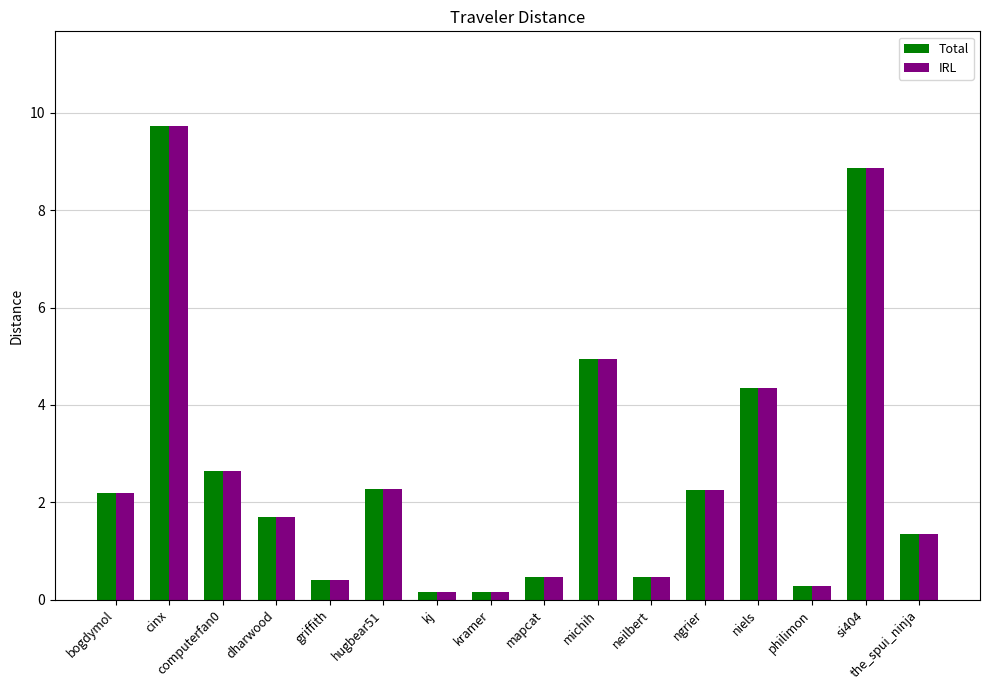

What value does the IRL series have at griffith?

0.4